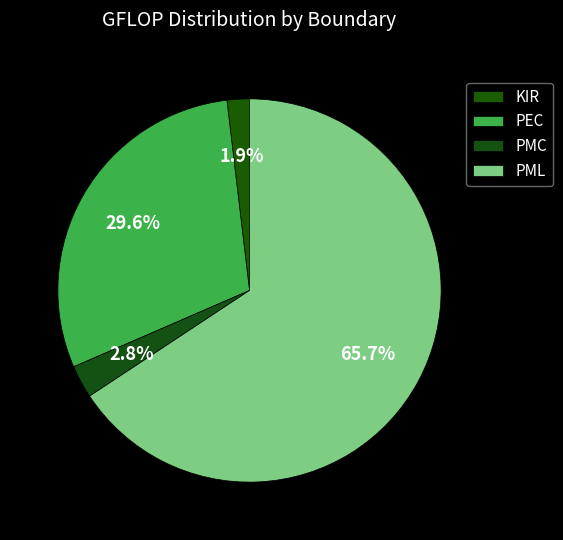

To the nearest percent, what portion does PMC represent?

3%